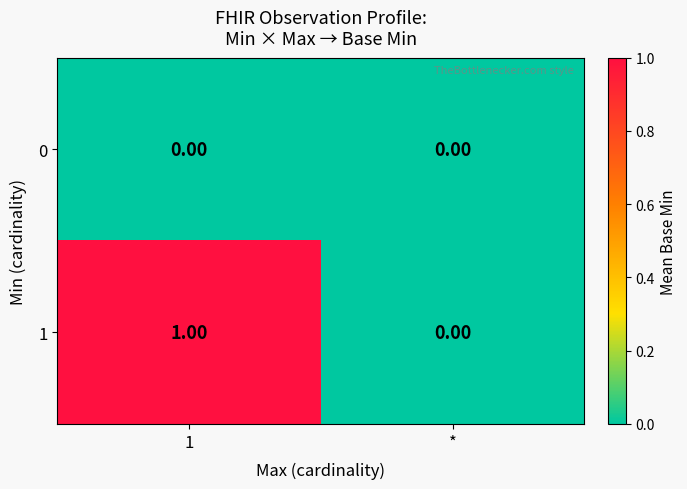

Where is 1 nearest to the value 0?

*